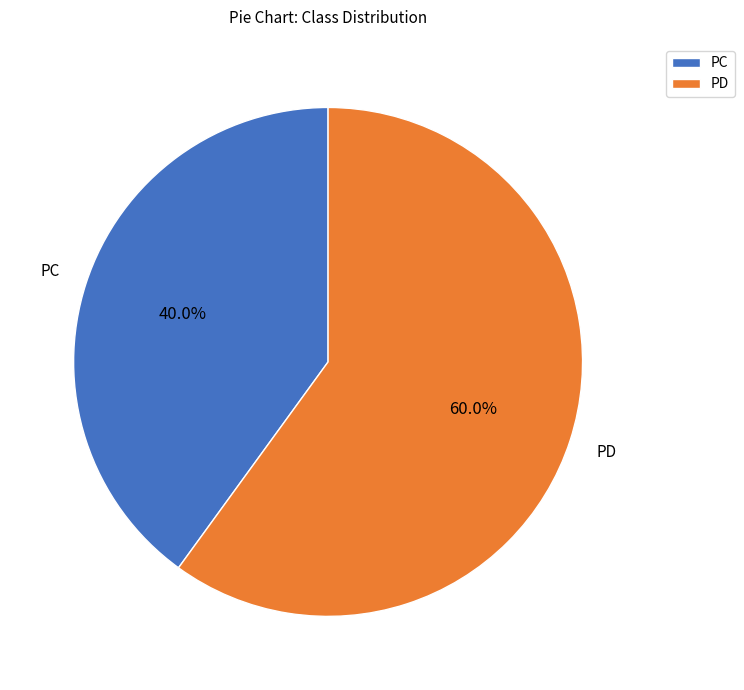

How many segments does this pie chart have?

2